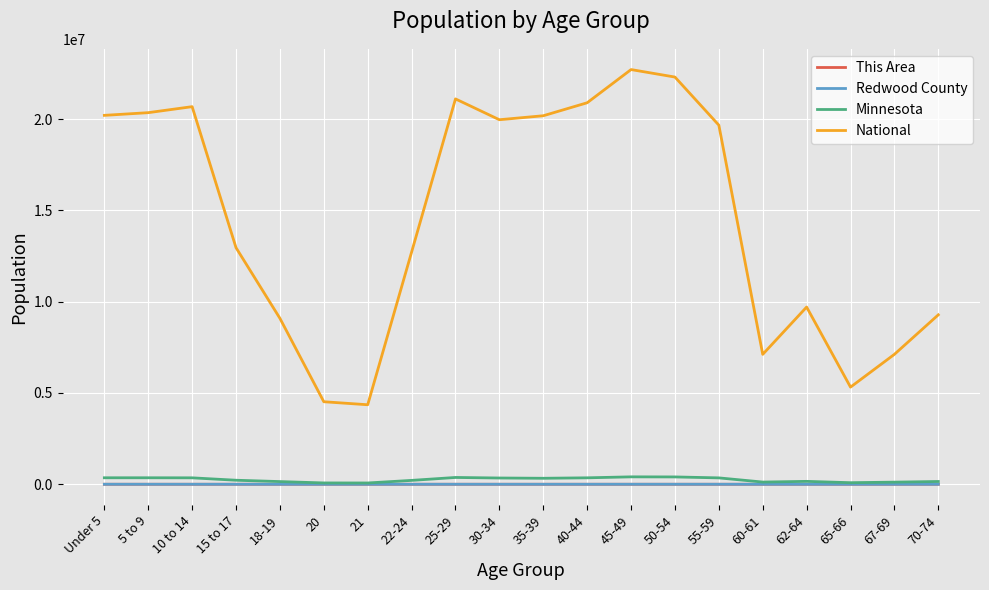

Which series has the largest total across all categories?

National